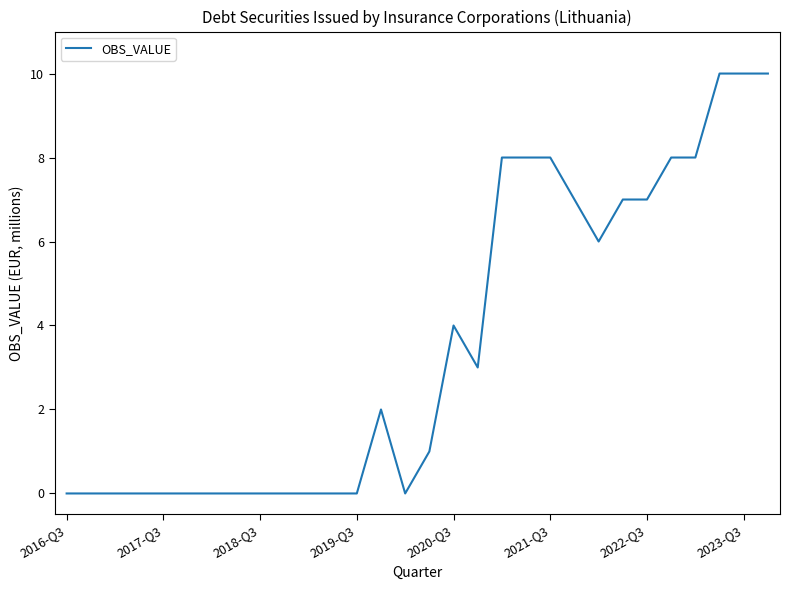

What is the difference between the maximum and minimum values?

10